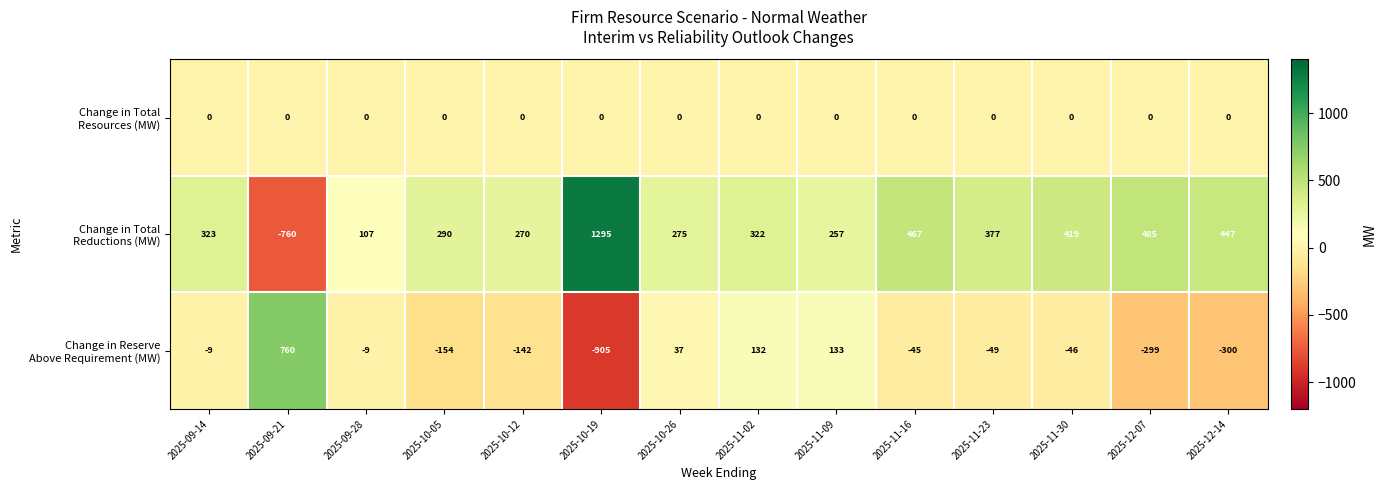

What is the total value across all series at 2025-10-05?

136